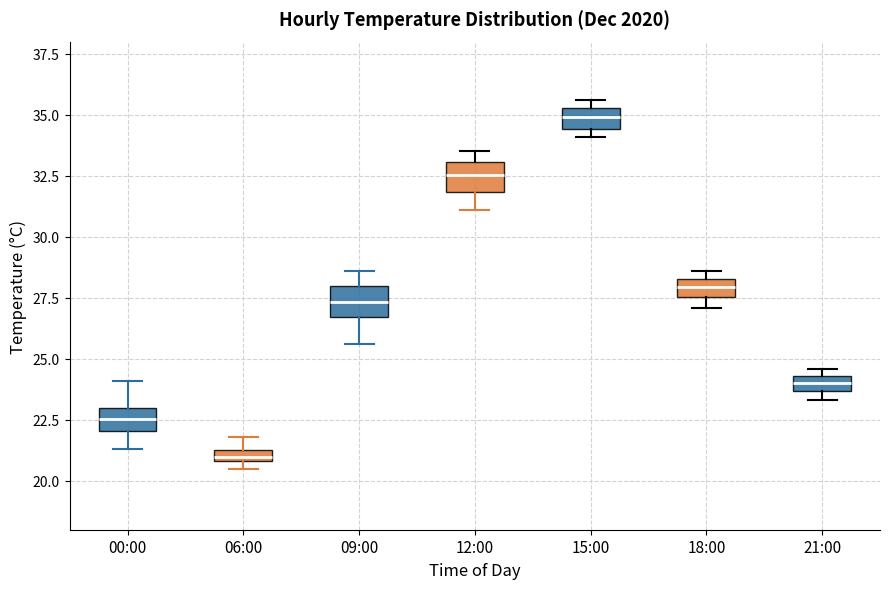

Where is the lower edge of the box for 21:00 on the y-axis? The values are not printed on the chart, so give them approximately, as read against the axis.

23.5